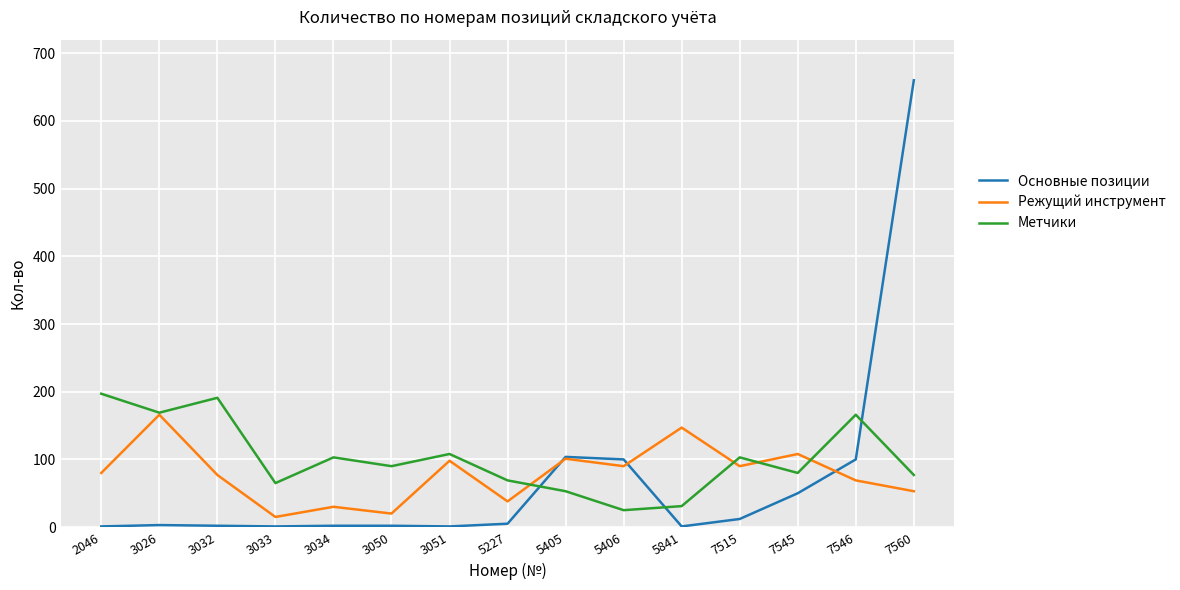

Count the number of data series in this chart.

3